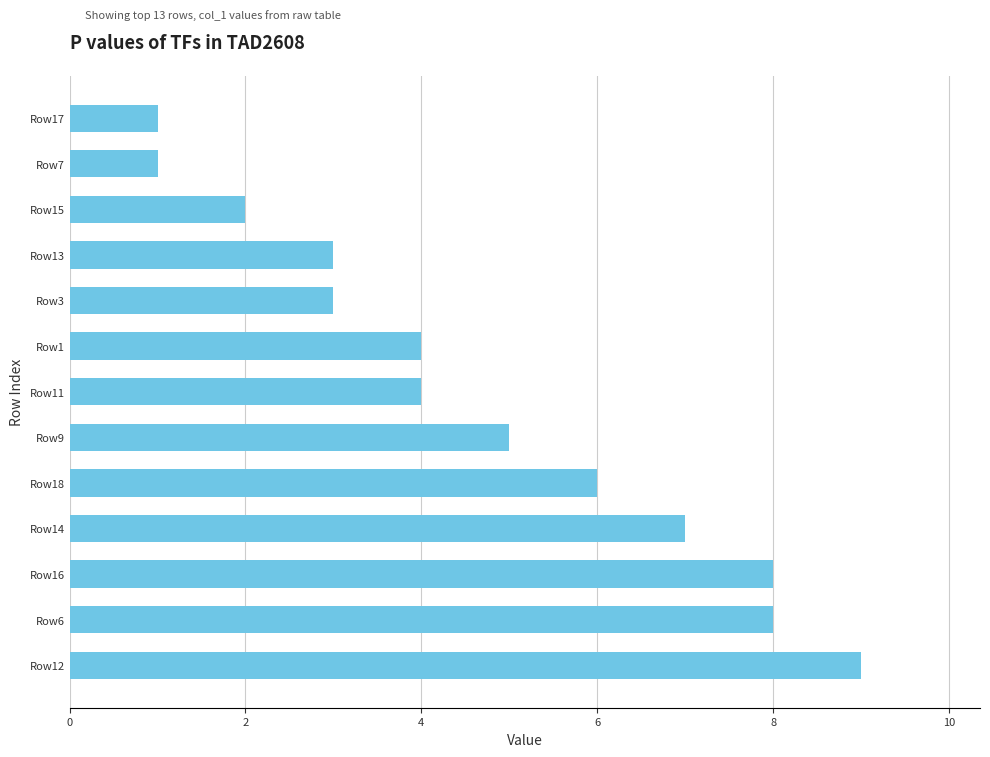

What is the sum of the values at Row11 and Row15?

6